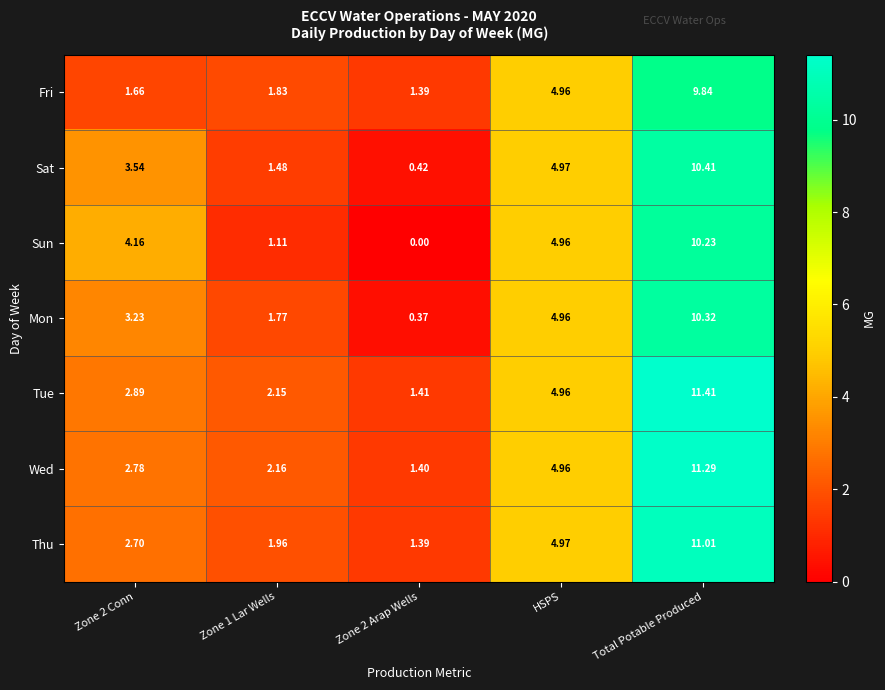

At which label is Fri closest to 5?

HSPS